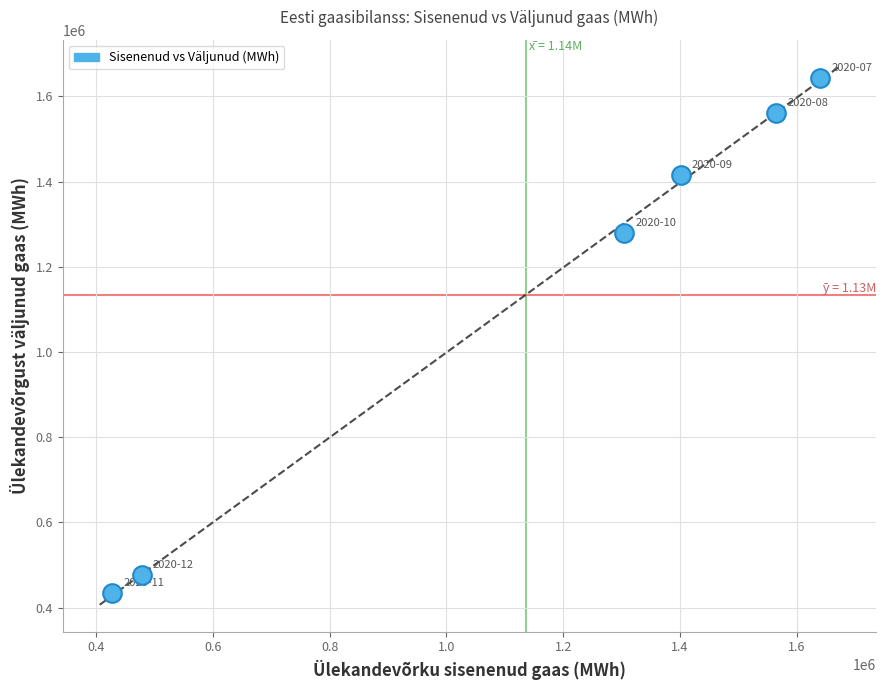

What is the range of X values (max minus min)?

1213158.4